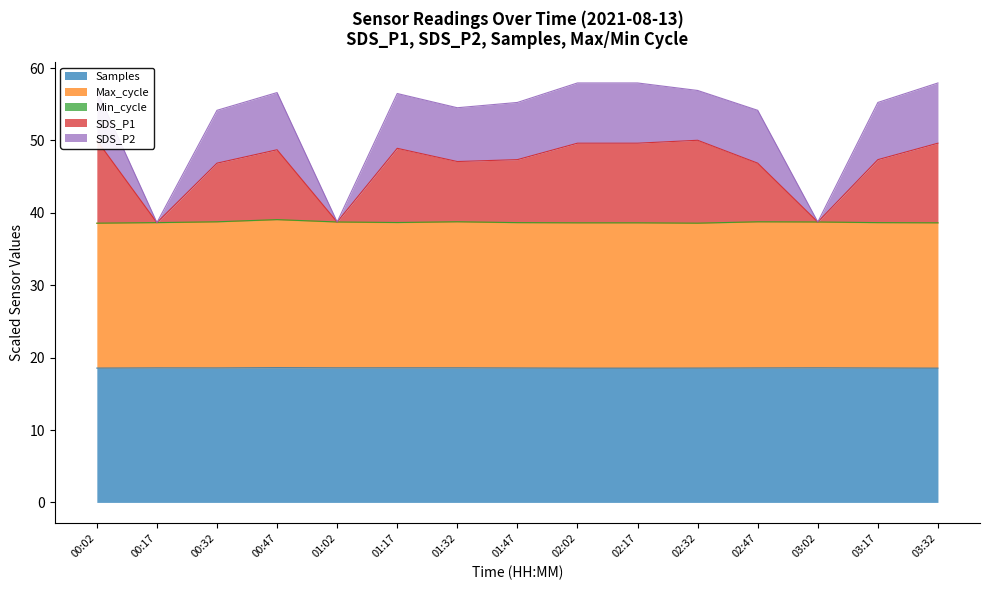

True or false: Samples has a value of 27.2 at 03:17.

False